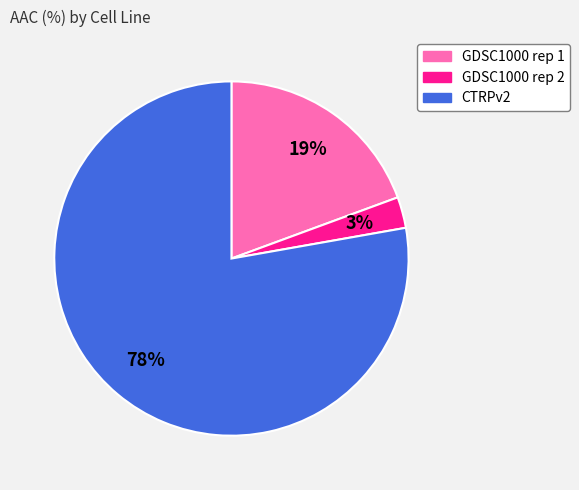

Which slice represents more than half of the pie?

CTRPv2